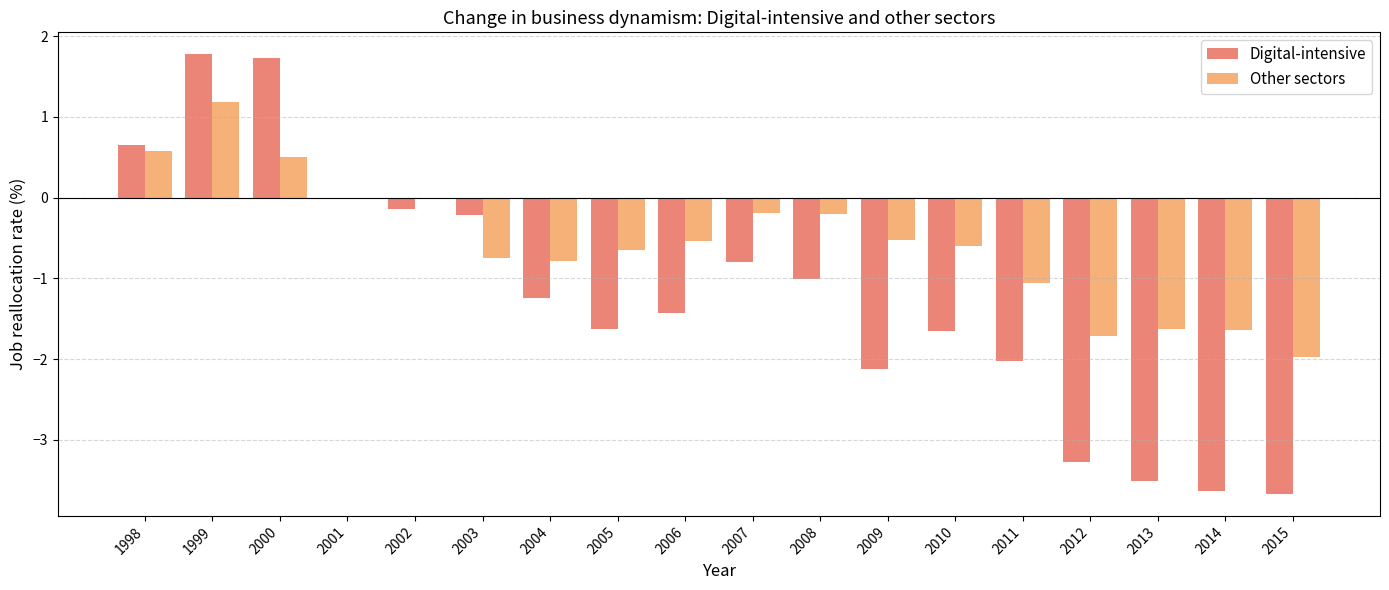

Count the number of categories in the chart.

18